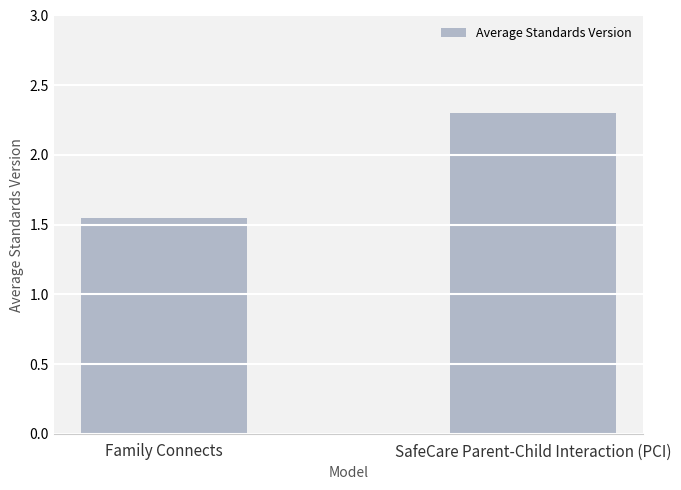

What position from the right is Family Connects?

2